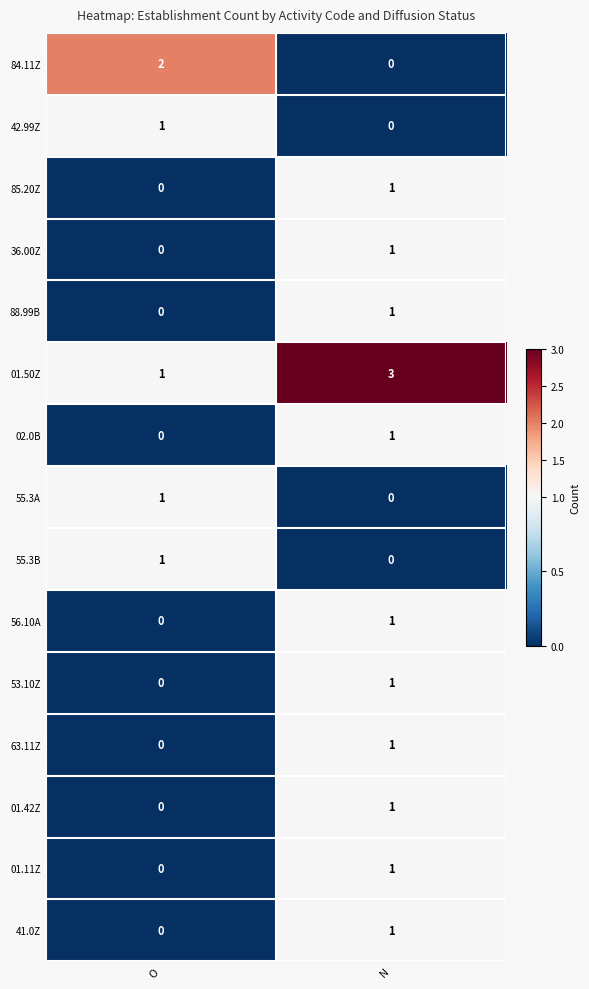

What is the total value across all series at O?

6